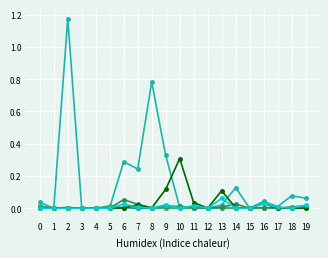

How many lines are shown in the chart?

6